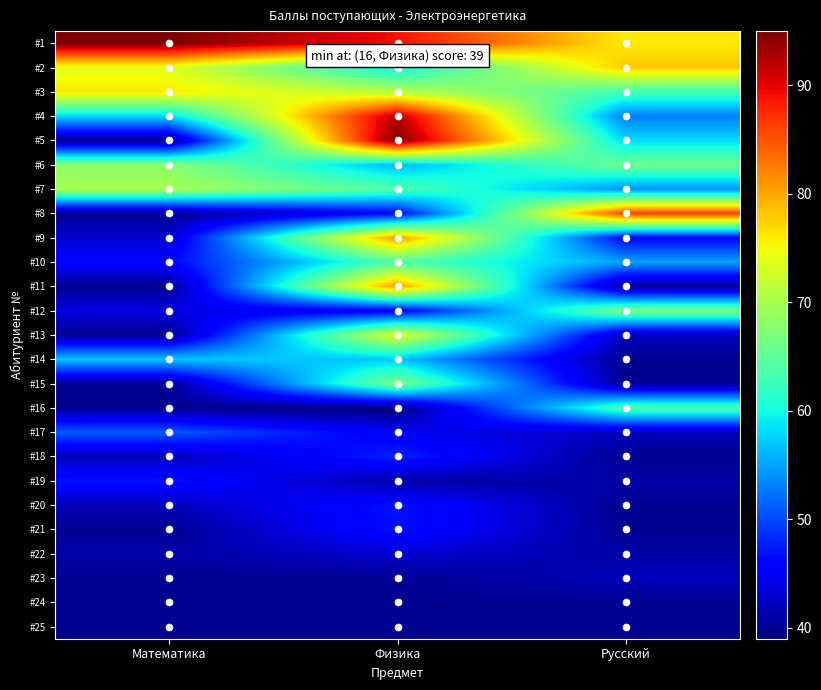

At which category does the chart reach its peak across all series?

Математика